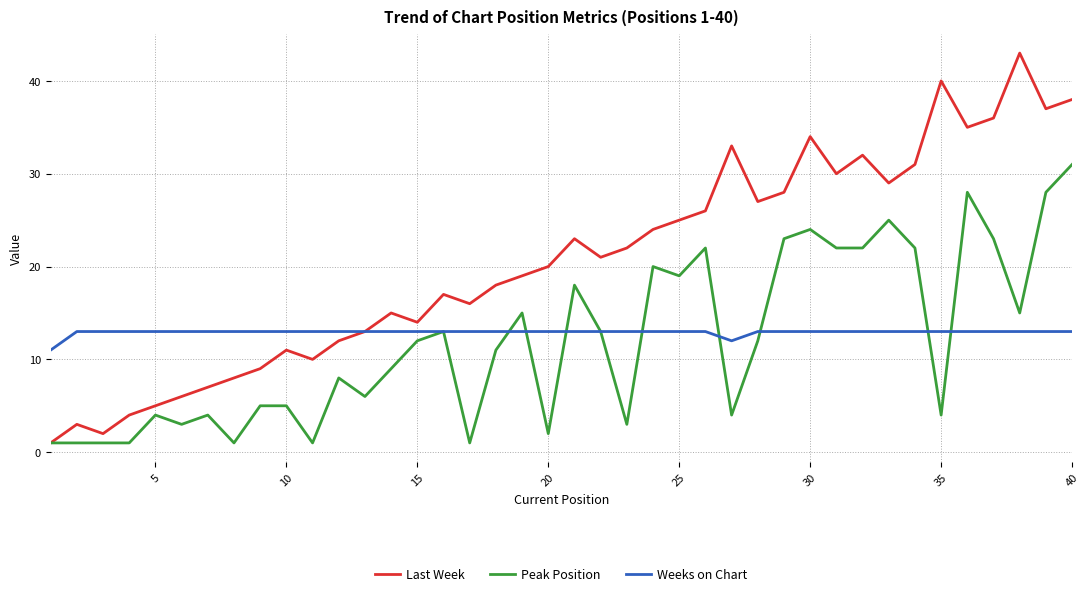

How many lines are shown in the chart?

3